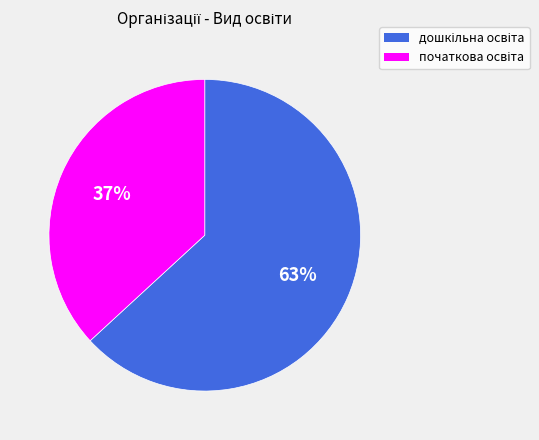

To the nearest percent, what is the difference between the largest and smallest slice percentages?

26%